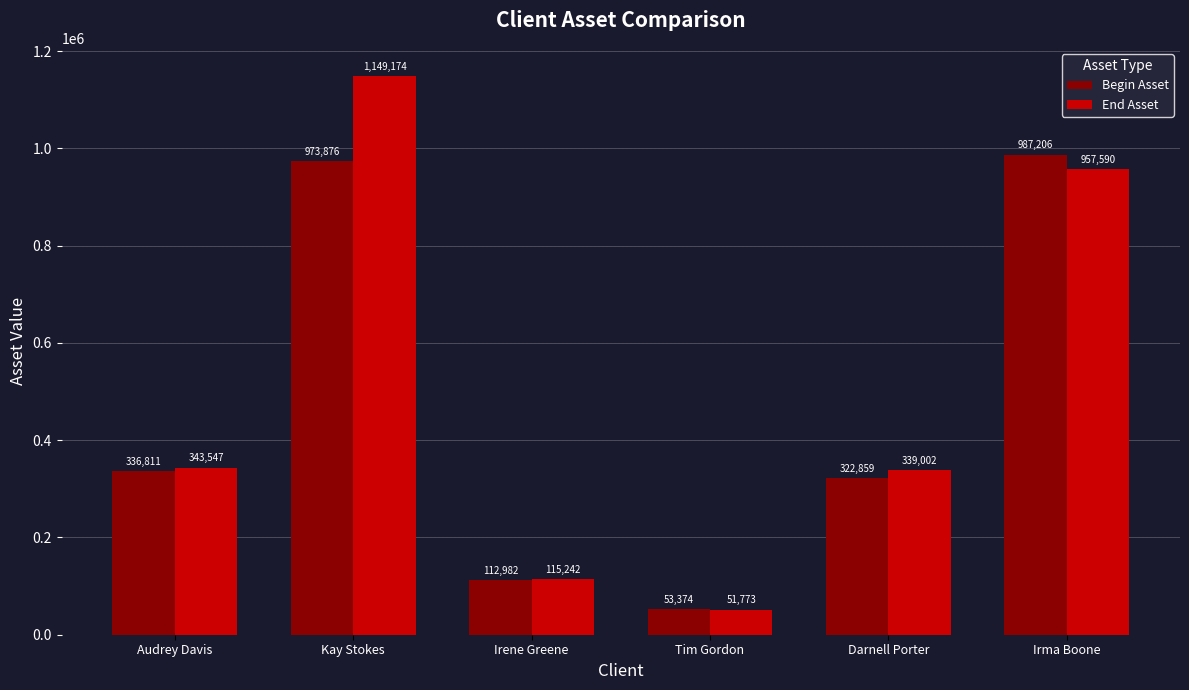

Are the bars grouped side by side (vs. stacked)?

Yes